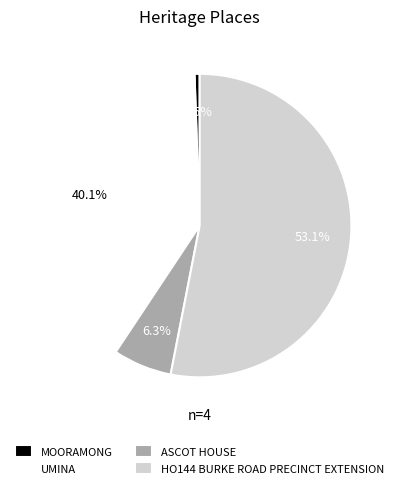

What is the smallest slice in the pie chart?

MOORAMONG